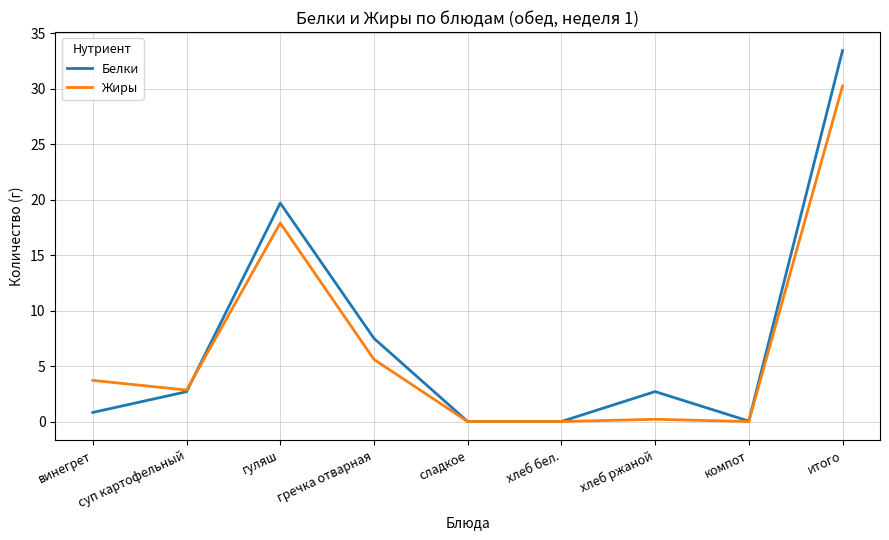

List the series in order of their peak value, highest first.

Белки, Жиры